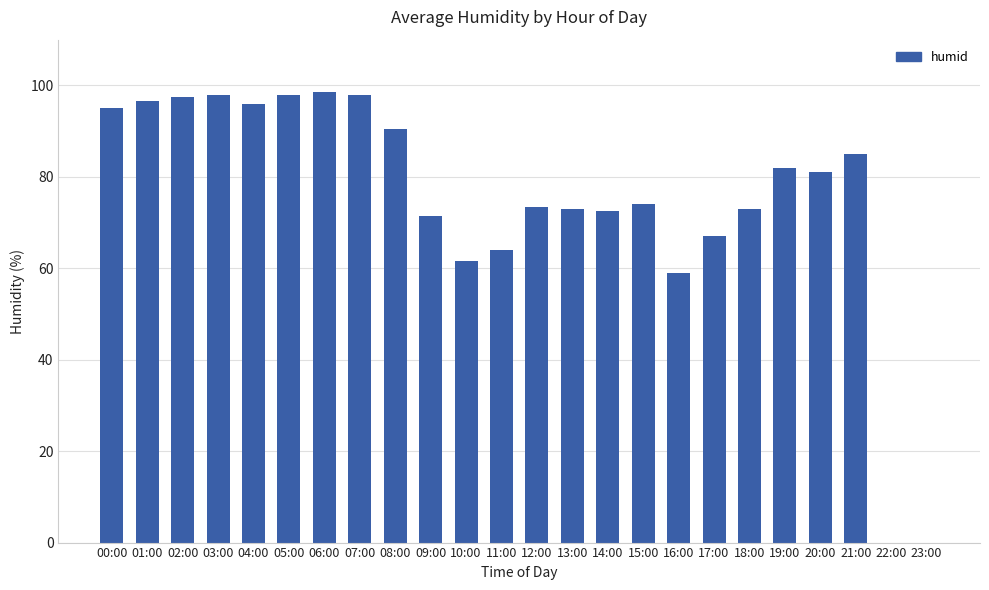

The value at 05:00 is 138.0. True or false?

False